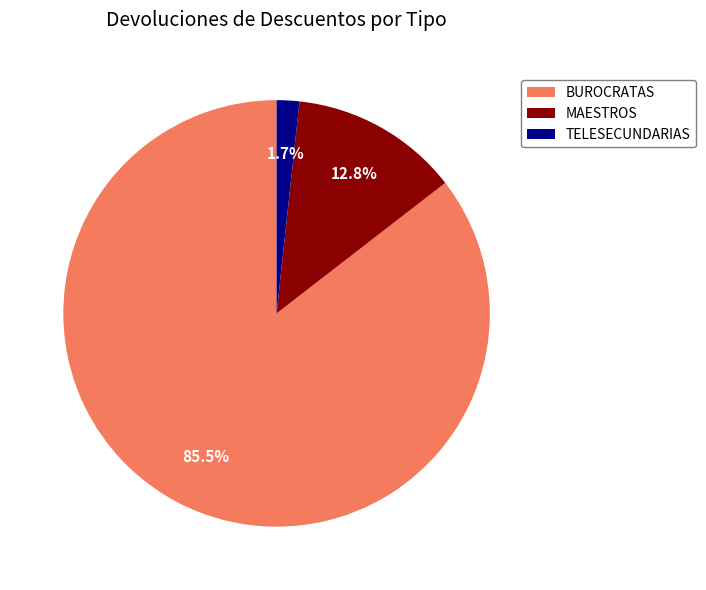

The MAESTROS slice represents 13% of the pie. True or false?

True